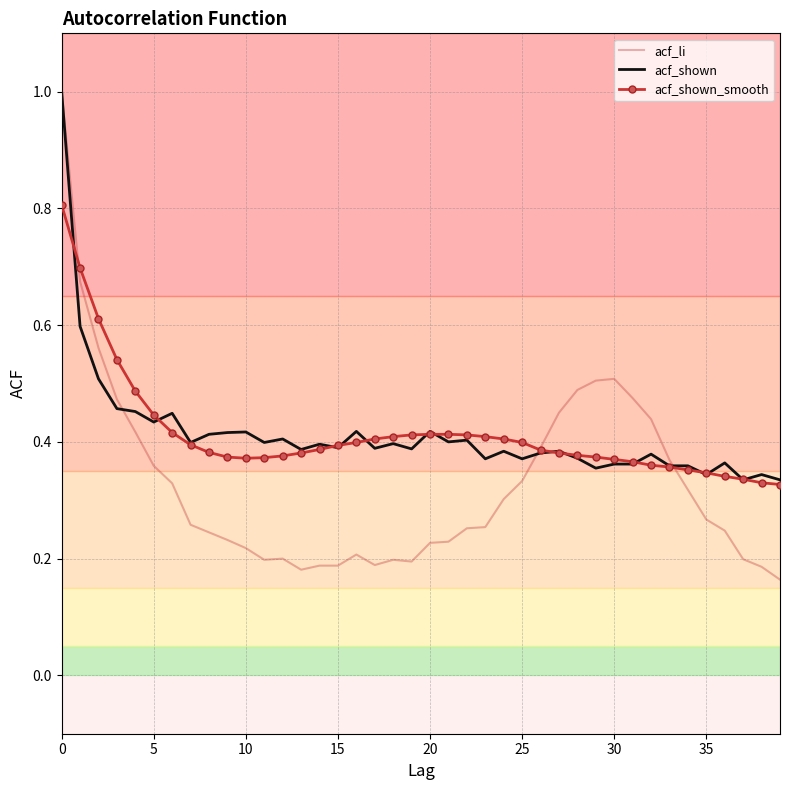

What is the greatest value displayed?

1.0